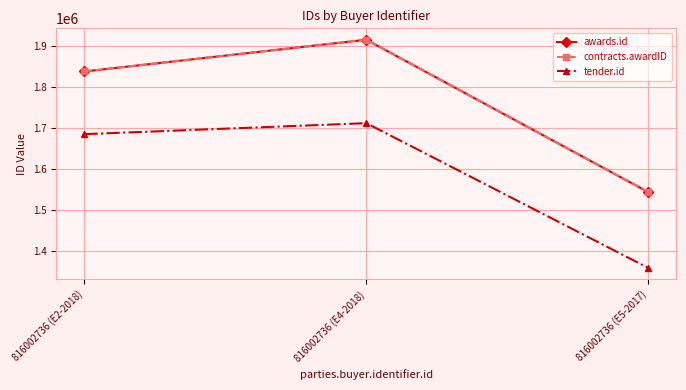

At which category does the chart reach its minimum across all series?

816002736 (E5-2017)